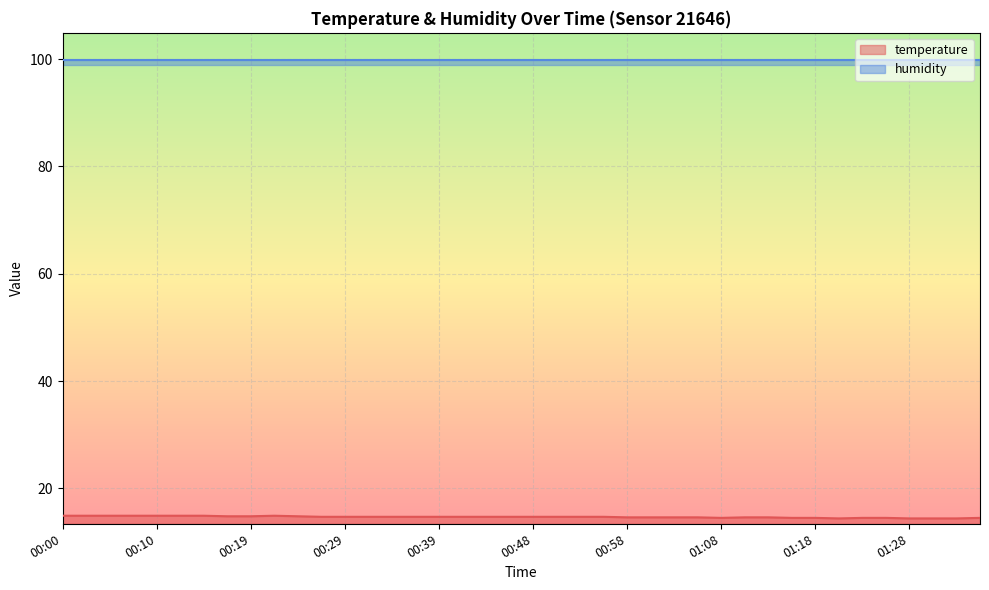

What is the change in value from 00:05 to 00:34?

-0.2